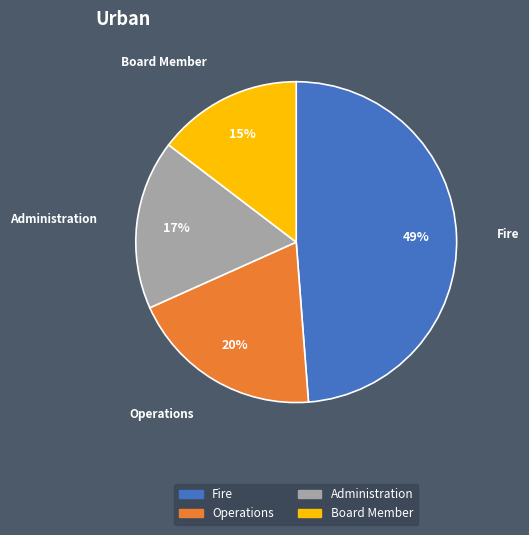

Is there any slice that represents more than half of the pie?

No